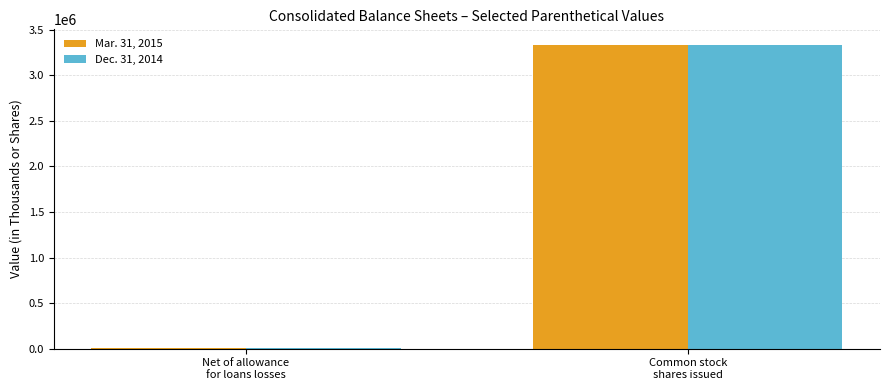

What is the average value of the Dec. 31, 2014 series?

1669282